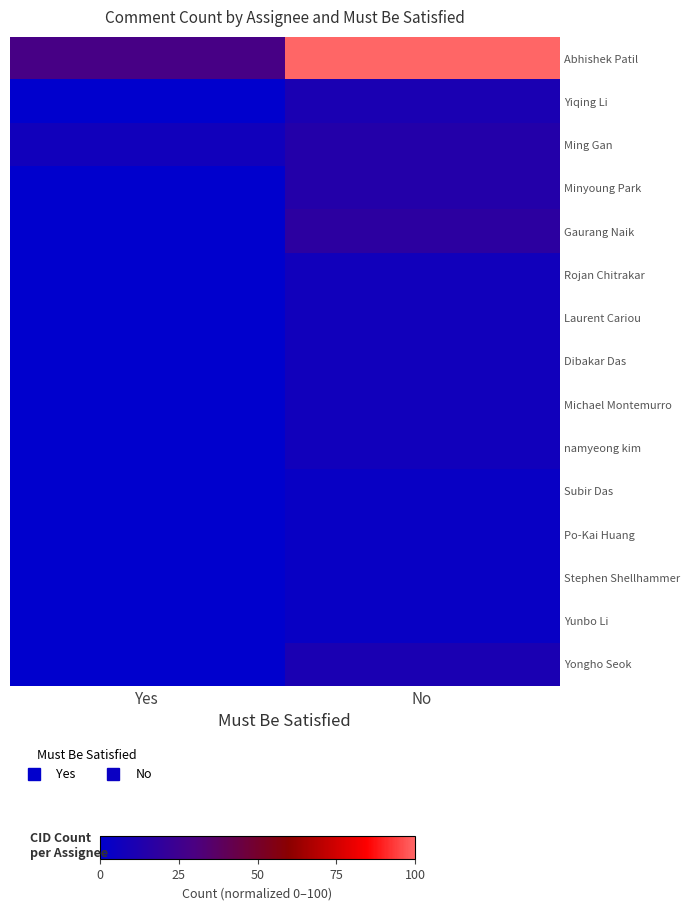

Which series has the widest spread of values?

Abhishek Patil